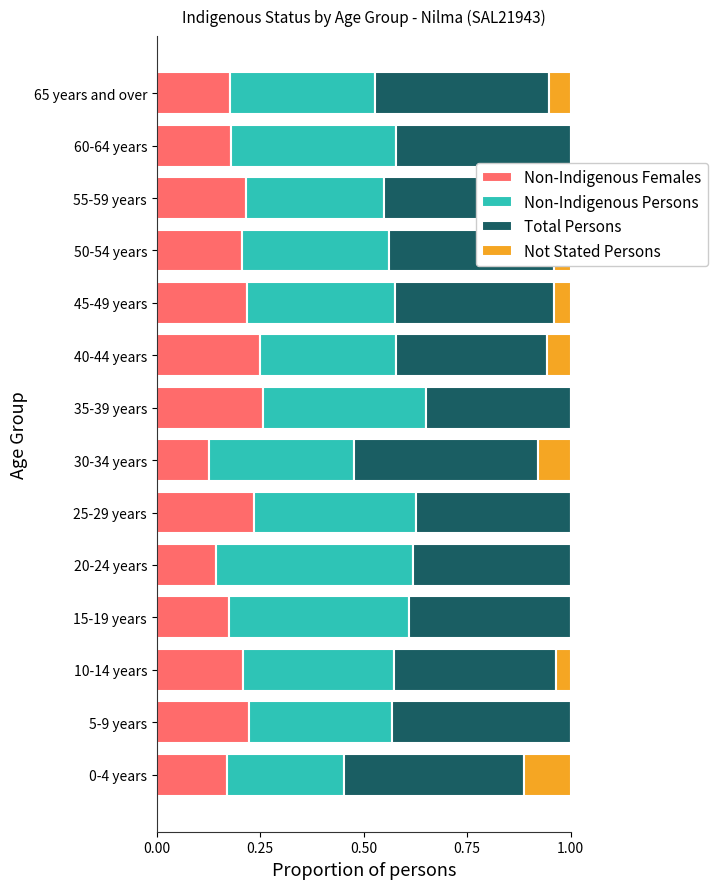

What is the spread (max minus min) of values at 65 years and over?

0.4